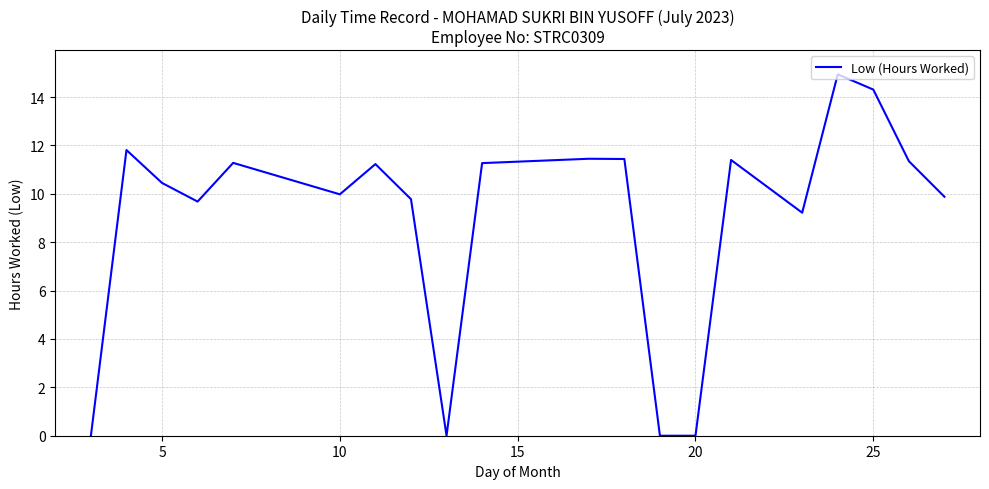

What is the difference between the maximum and minimum values?

14.9